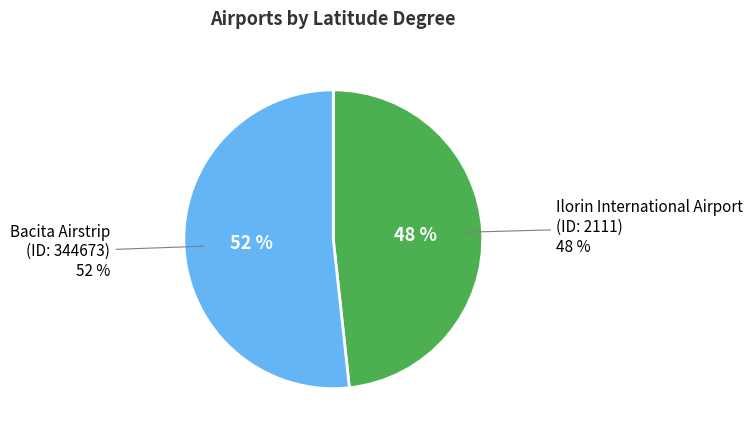

Count the number of slices in the pie.

2